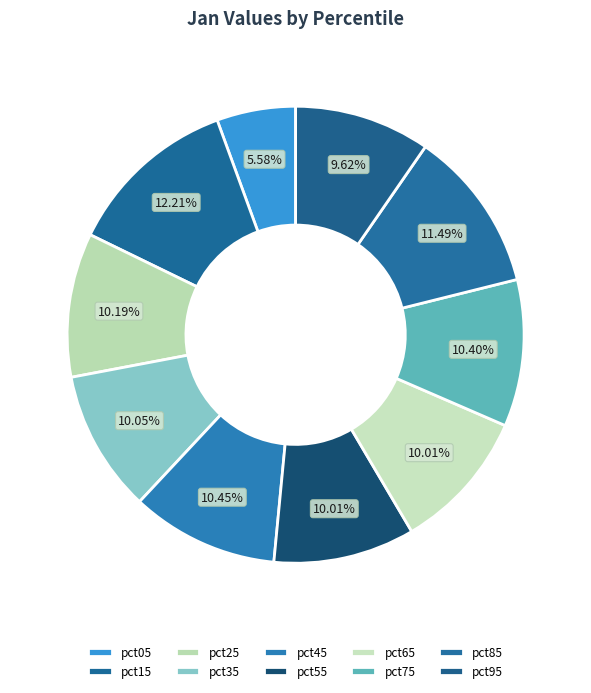

What is the largest slice in the pie chart?

pct15